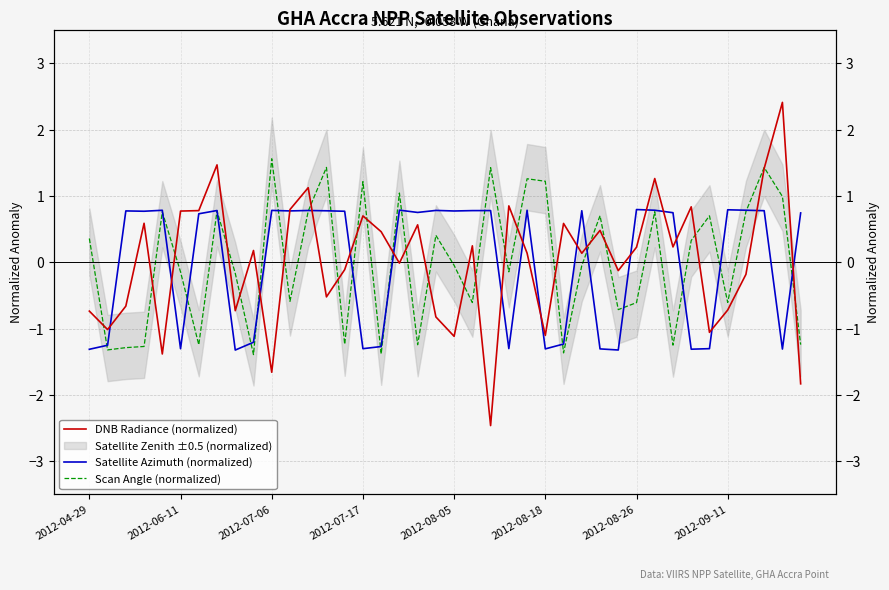

How many positive values does the DNB Radiance (normalized) series have?

22